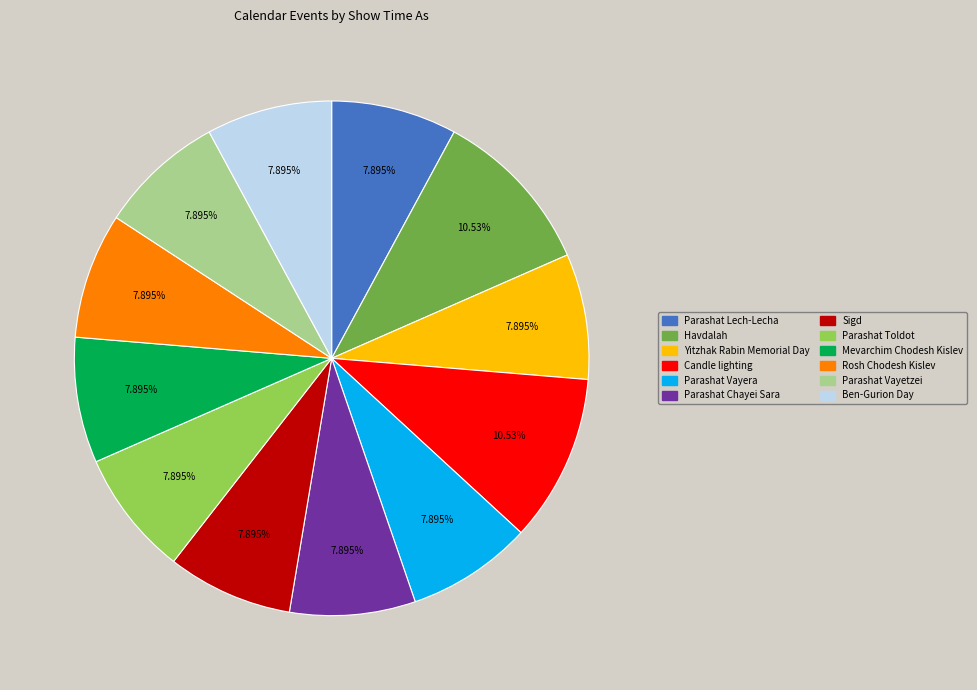

To the nearest percent, what is the difference between the Havdalah and Mevarchim Chodesh Kislev slice percentages?

3%